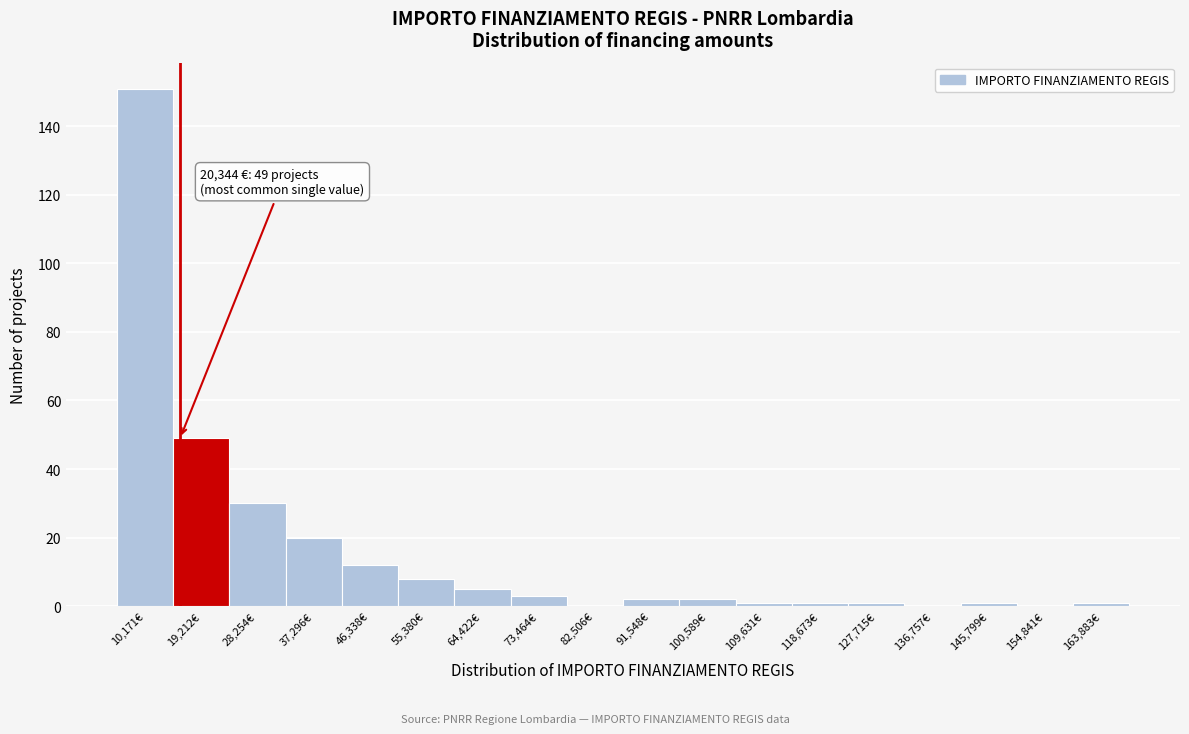

Reading left to right, list all the values displayed in this chart.

10,171€=151	19,212€=49	28,254€=30	37,296€=20	46,338€=12	55,380€=8	64,422€=5	73,464€=3	82,506€=0	91,548€=2	100,589€=2	109,631€=1	118,673€=1	127,715€=1	136,757€=0	145,799€=1	154,841€=0	163,883€=1